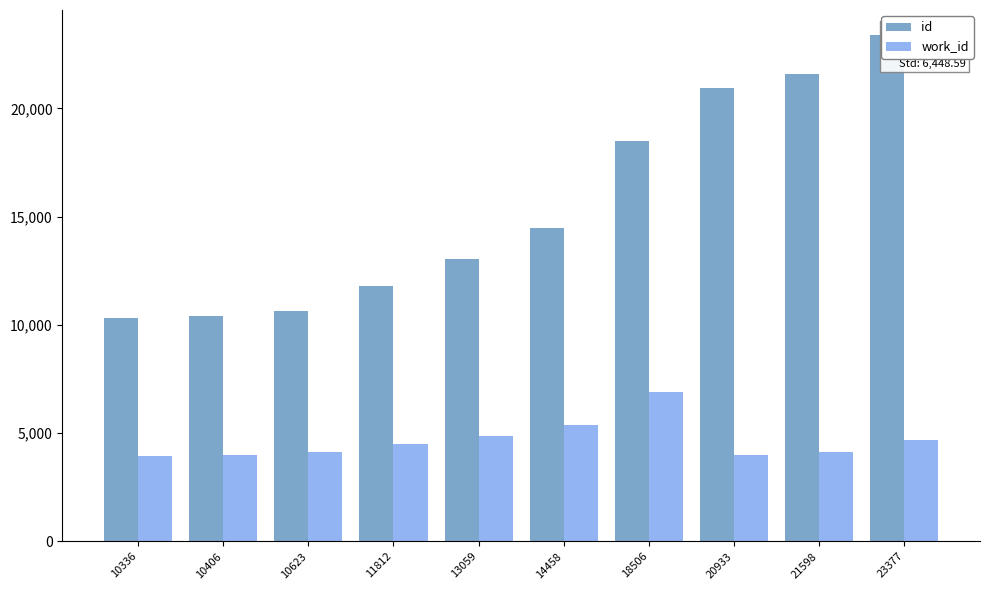

What is the difference between the highest and lowest values at 11812?

7319